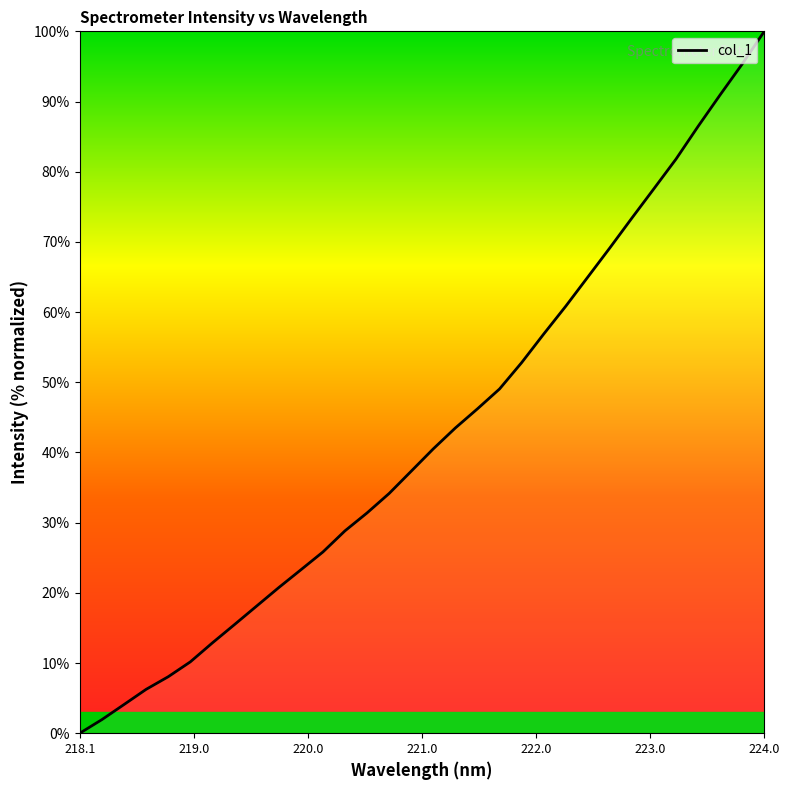

Reading left to right, extract all data points from this chart.

0.0	1.9	4.1	6.2	8.0	10.2	12.9	15.5	18.1	20.7	23.3	25.8	28.8	31.4	34.2	37.3	40.5	43.5	46.2	49.0	52.8	56.9	60.8	65.0	69.2	73.4	77.6	81.8	86.5	91.0	95.4	100.0